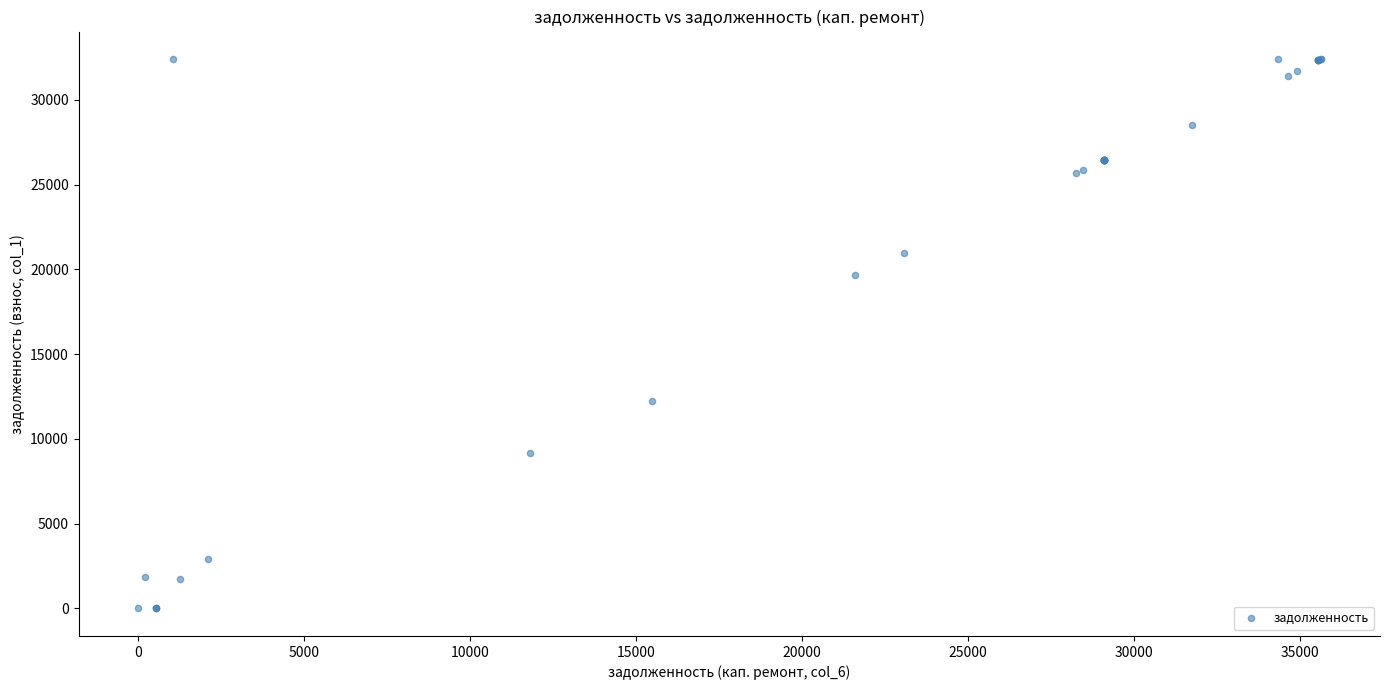

What Y value in the scatter plot is closest to 16206?

19644.0